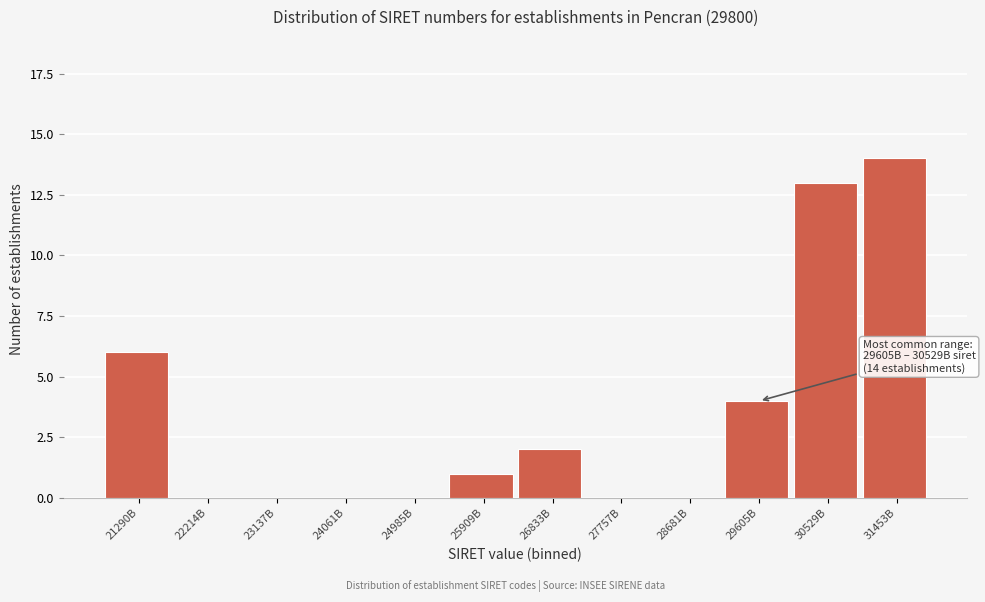

Reading left to right, list all the values displayed in this chart.

21290B=6	22214B=0	23137B=0	24061B=0	24985B=0	25909B=1	26833B=2	27757B=0	28681B=0	29605B=4	30529B=13	31453B=14